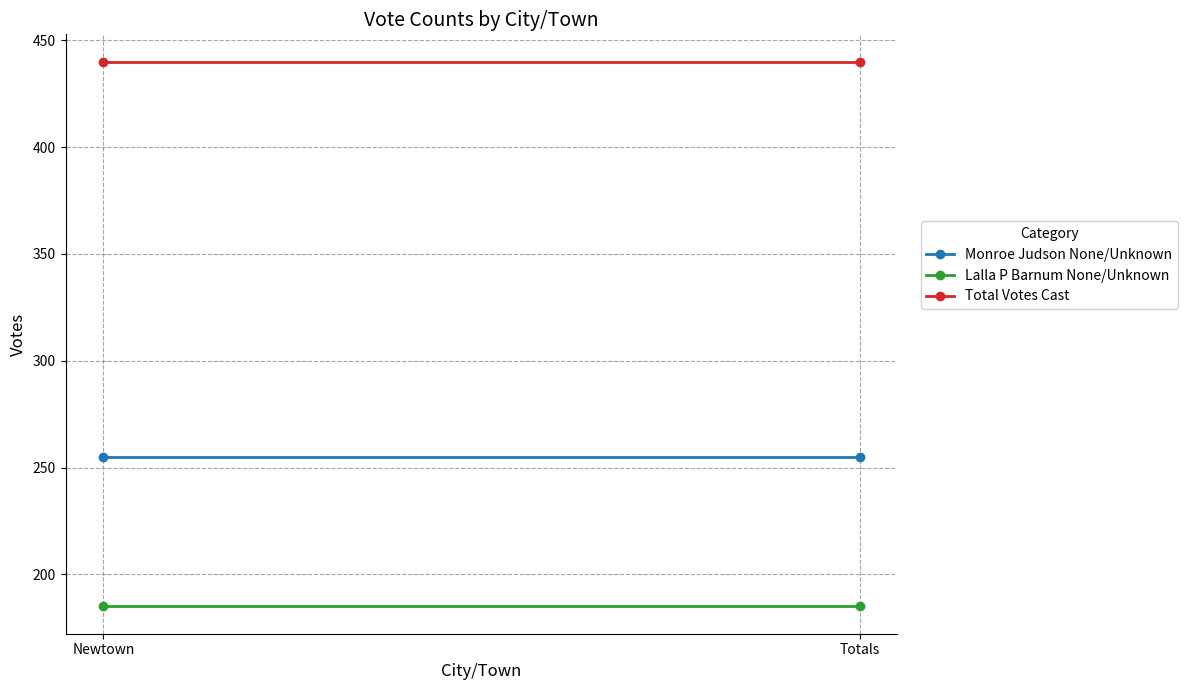

Which series has the widest spread of values?

Monroe Judson None/Unknown